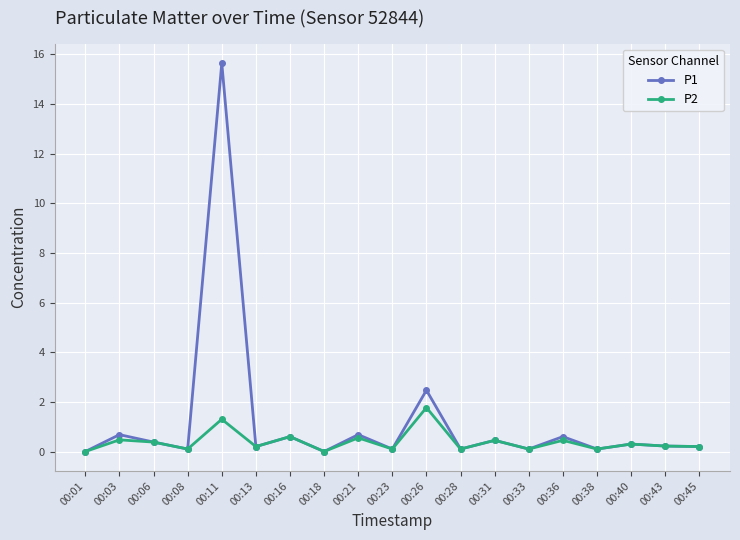

What are all the series names shown in the legend?

P1, P2